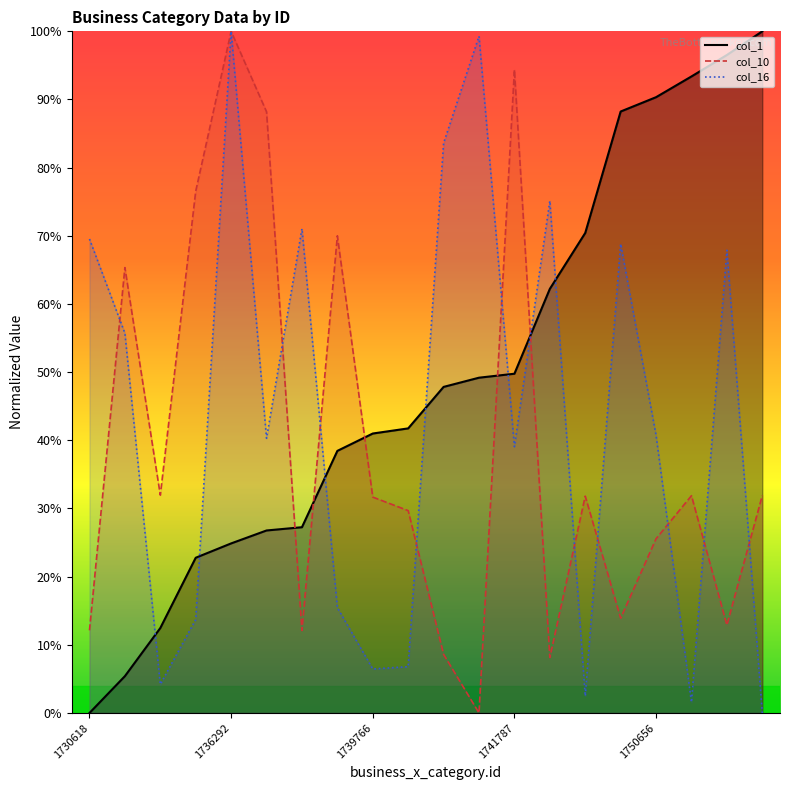

At 1736819, list the series in order from largest to smallest.

col_16, col_1, col_10